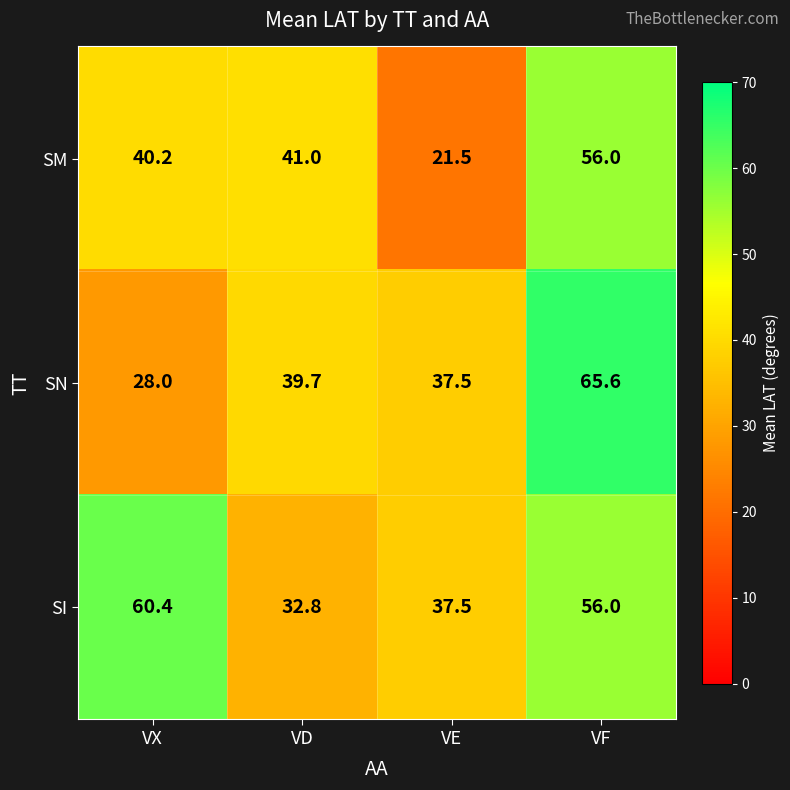

Which series has the widest spread of values?

SN